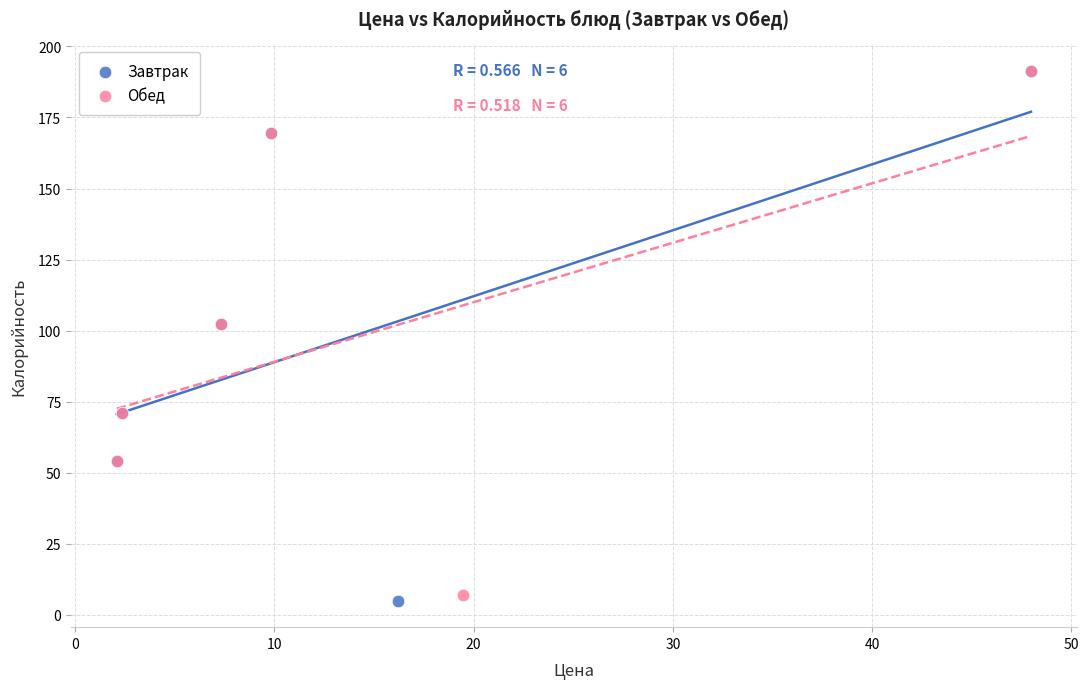

Which series has the widest spread of Y values?

Завтрак